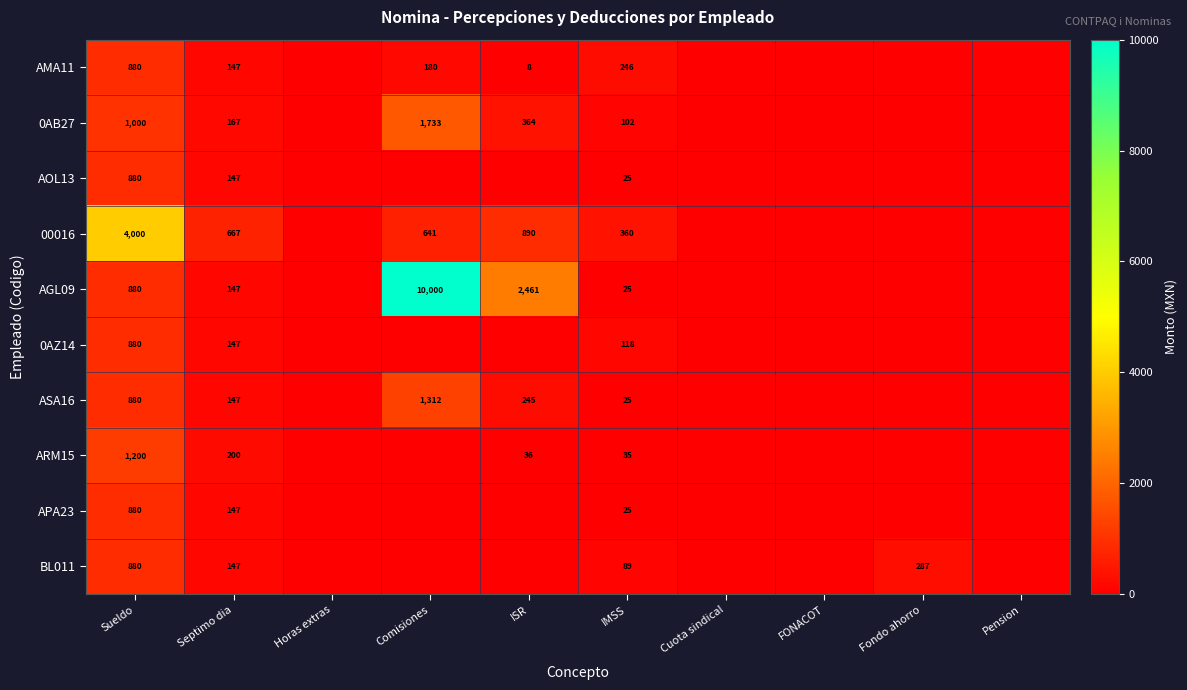

The AMA11 series shows 8 at ISR. True or false?

True